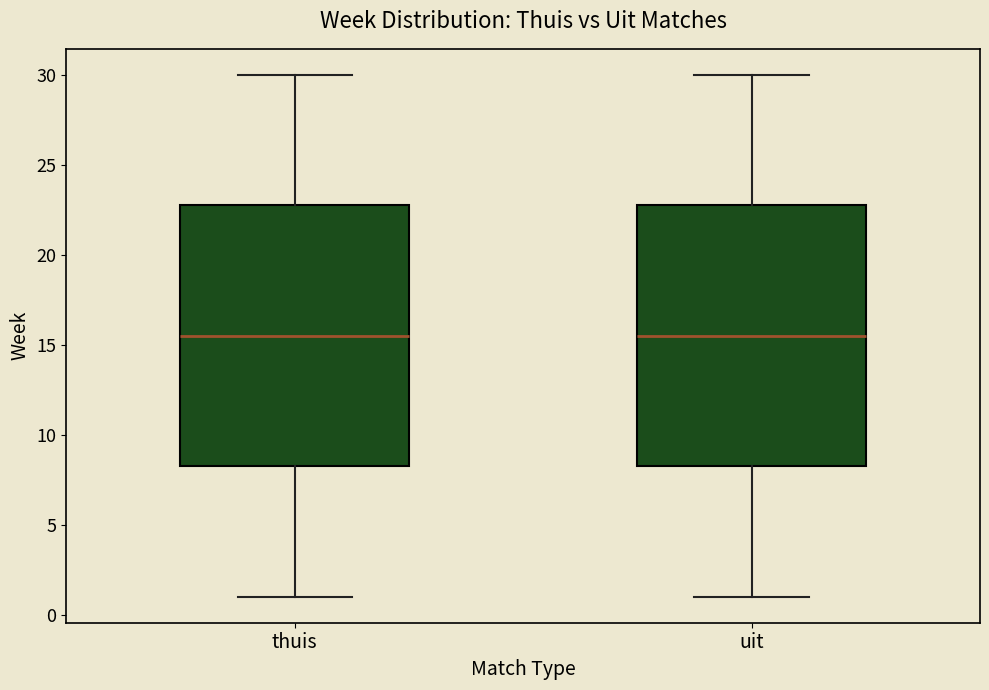

Reading left to right, transcribe this box plot: for each box, give where its median line is, the range the box spans, and where its two whiskers end, as read against the y-axis. The values are not printed on the chart, so give them approximately, as read against the axis.

thuis: median 15.5, box 8.5 to 23.0, whiskers 1.0 to 30.0
uit: median 15.5, box 8.5 to 23.0, whiskers 1.0 to 30.0